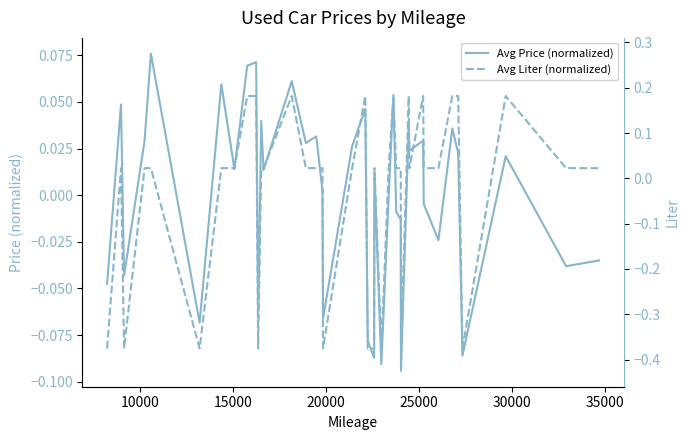

Which series has the largest total across all categories?

Avg Liter (normalized)